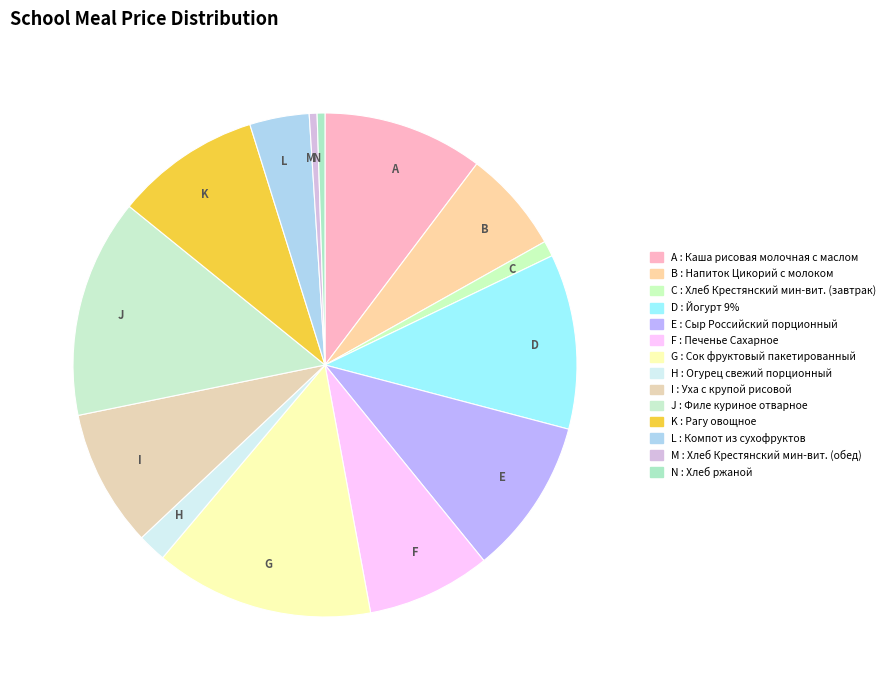

Is it true that B is 7% of the pie?

True